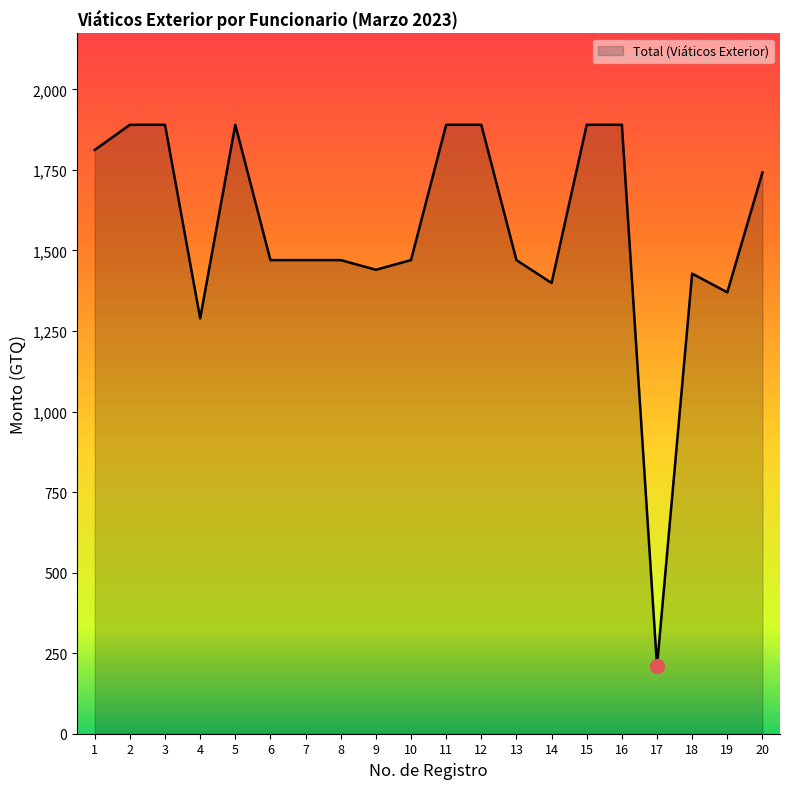

Count the number of categories in the chart.

20